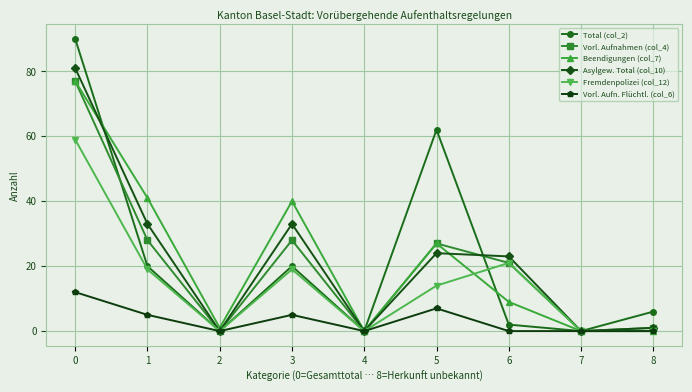

At how many categories does at least one series exceed 42?

2